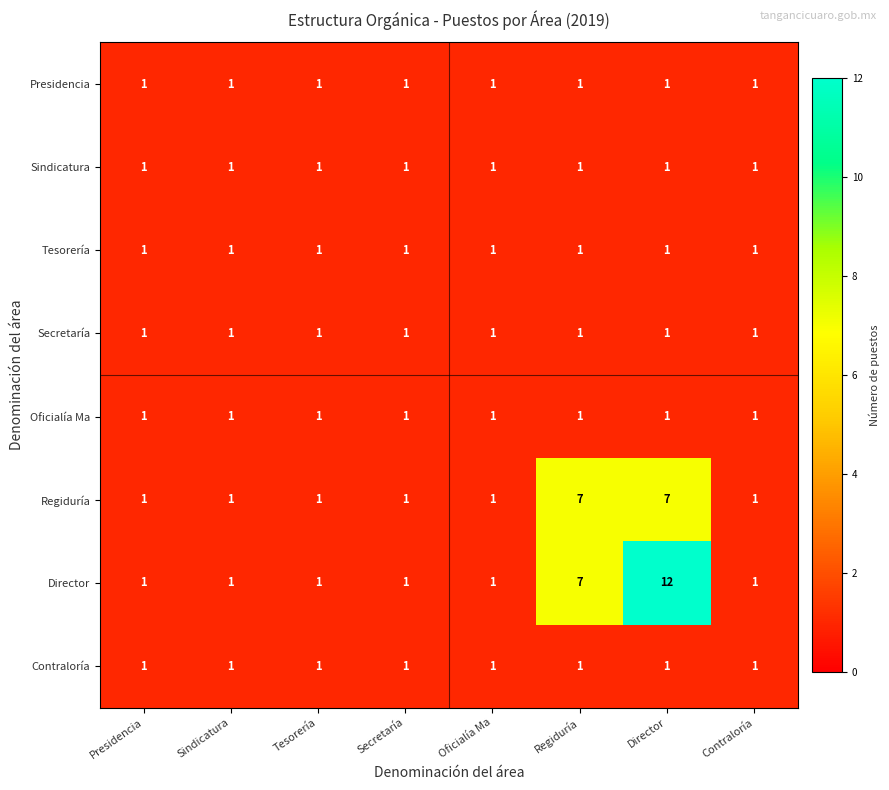

What is the maximum value shown in the chart?

12